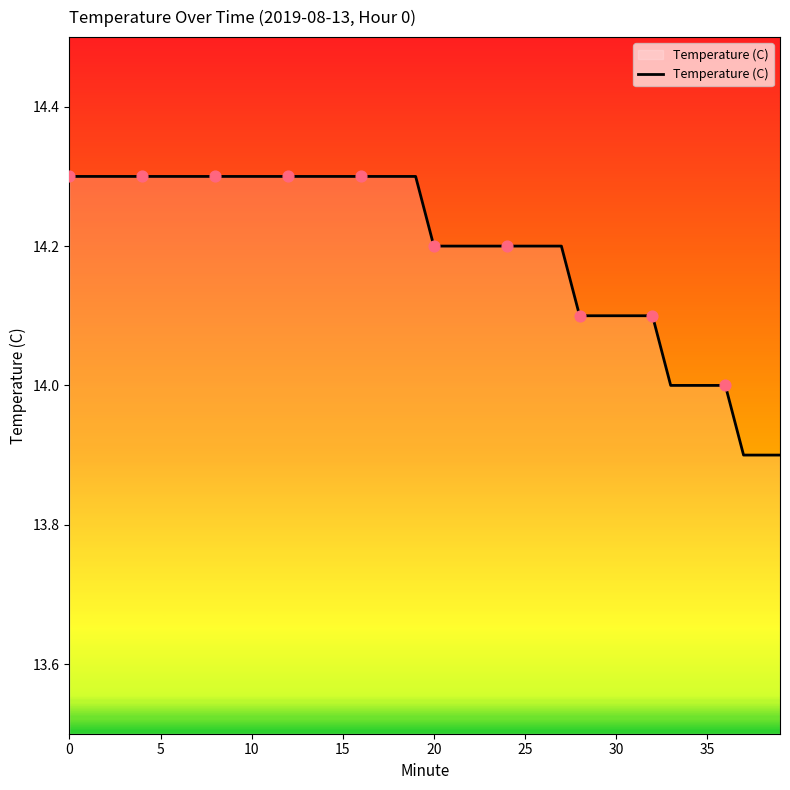

What is the difference between the maximum and minimum values?

0.4